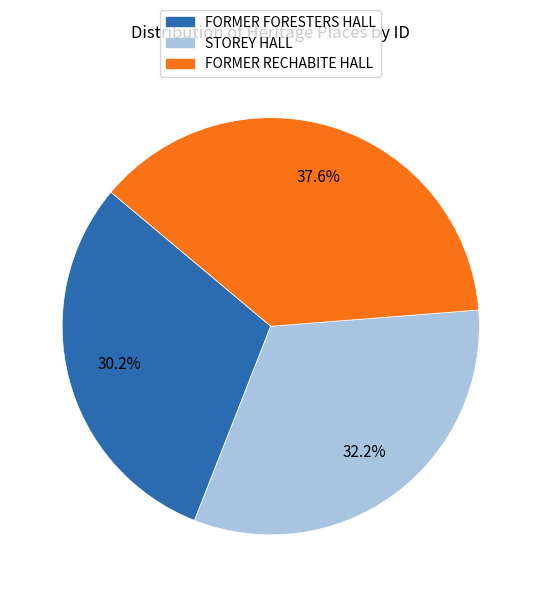

How many slices are in this pie chart?

3